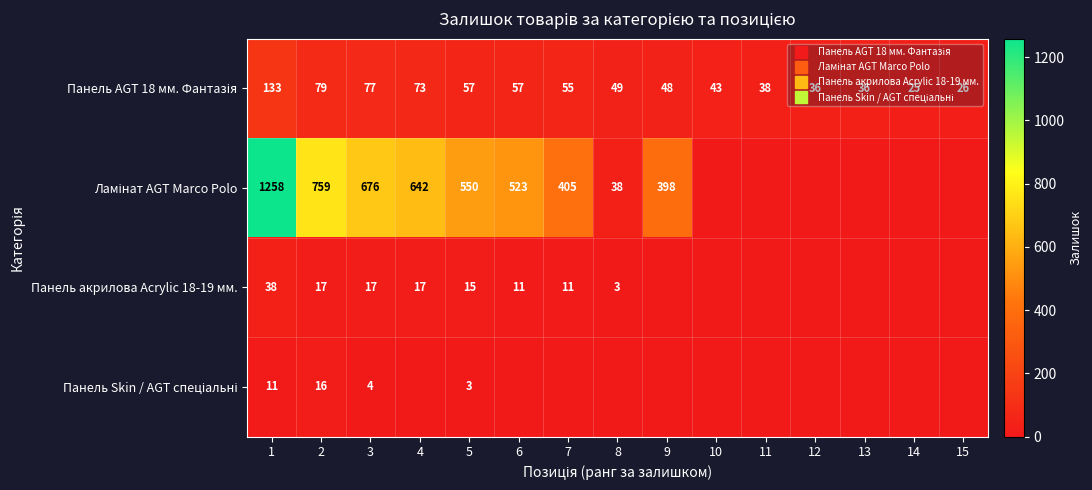

Which series has the largest range (max minus min)?

Ламінат AGT Marco Polo